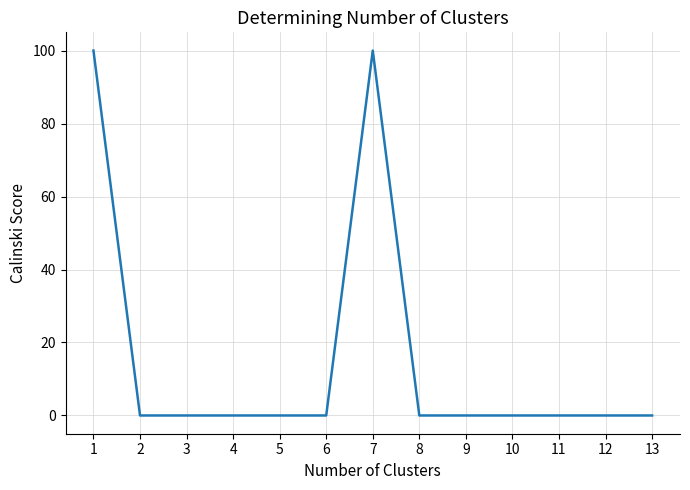

Is it true that the value at 5 is -33?

False